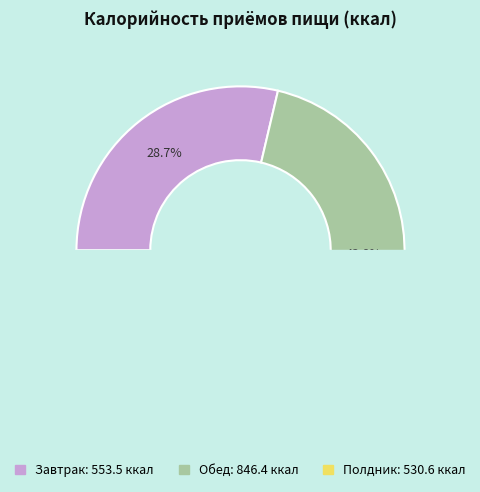

True or false: Завтрак accounts for 36% of the total.

False